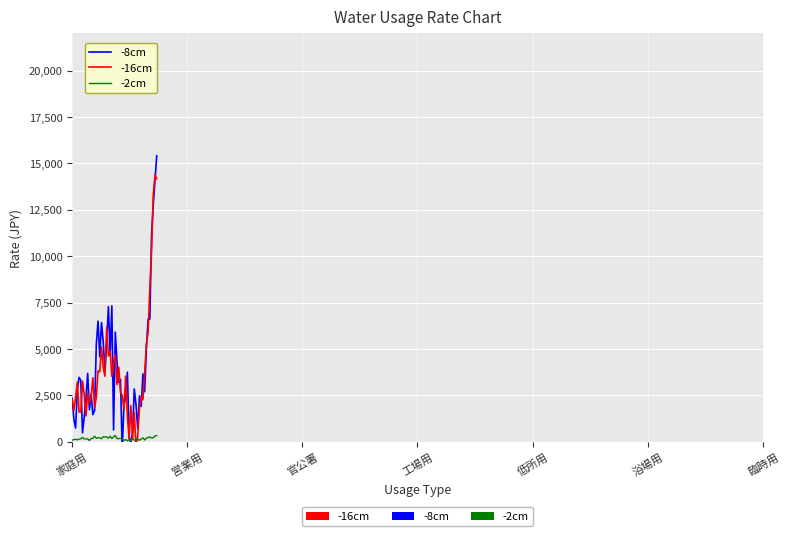

Is the value of -16cm at 家庭用 greater than the value of -2cm at 低所用?

Yes